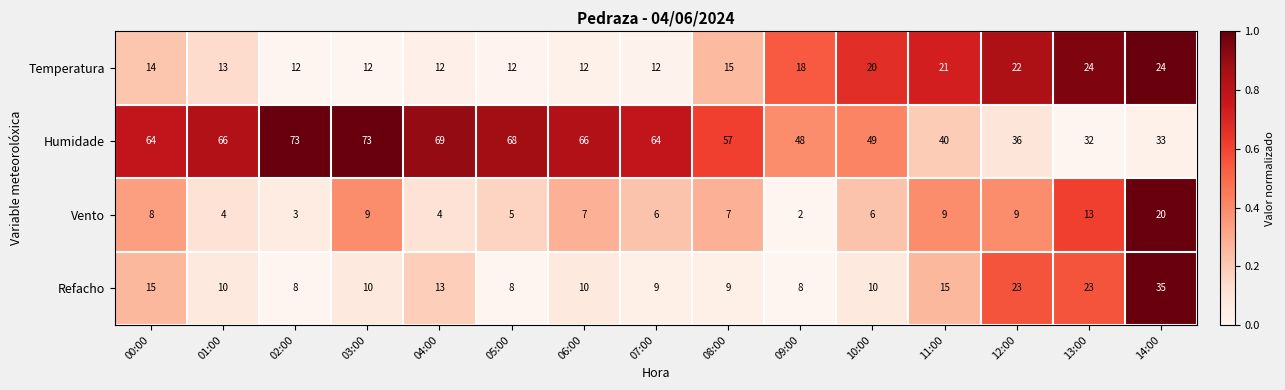

Which category has the lowest value in the Vento series?

09:00